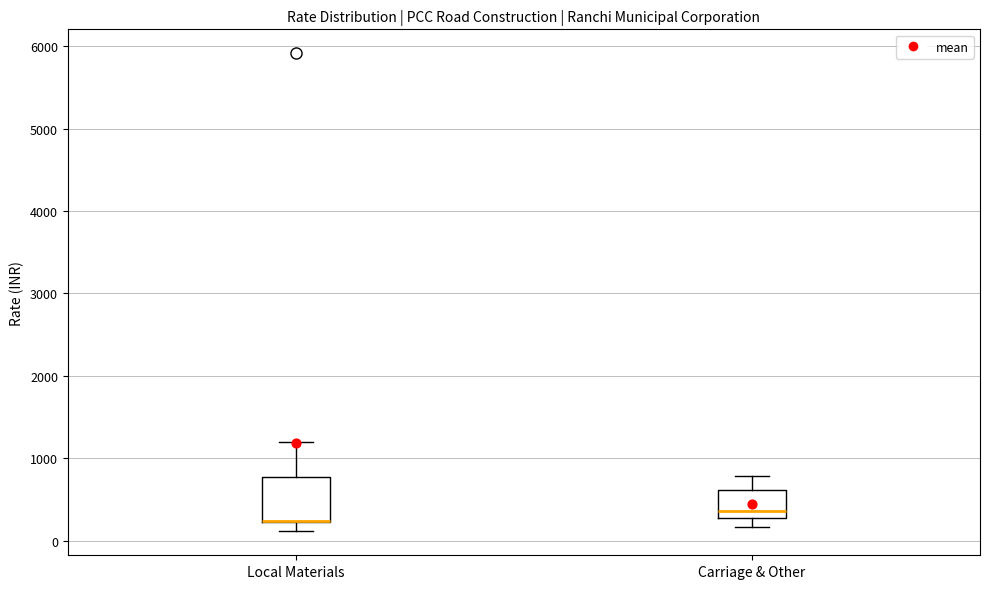

Reading left to right, transcribe this box plot: for each box, give where its median line is, the range the box spans, and where its two whiskers end, as read against the y-axis. The values are not printed on the chart, so give them approximately, as read against the axis.

Local Materials: median 200 (drawn on the box's lower edge), box 200 to 800, whiskers 100 to 1200
Carriage & Other: median 400, box 300 to 600, whiskers 200 to 800